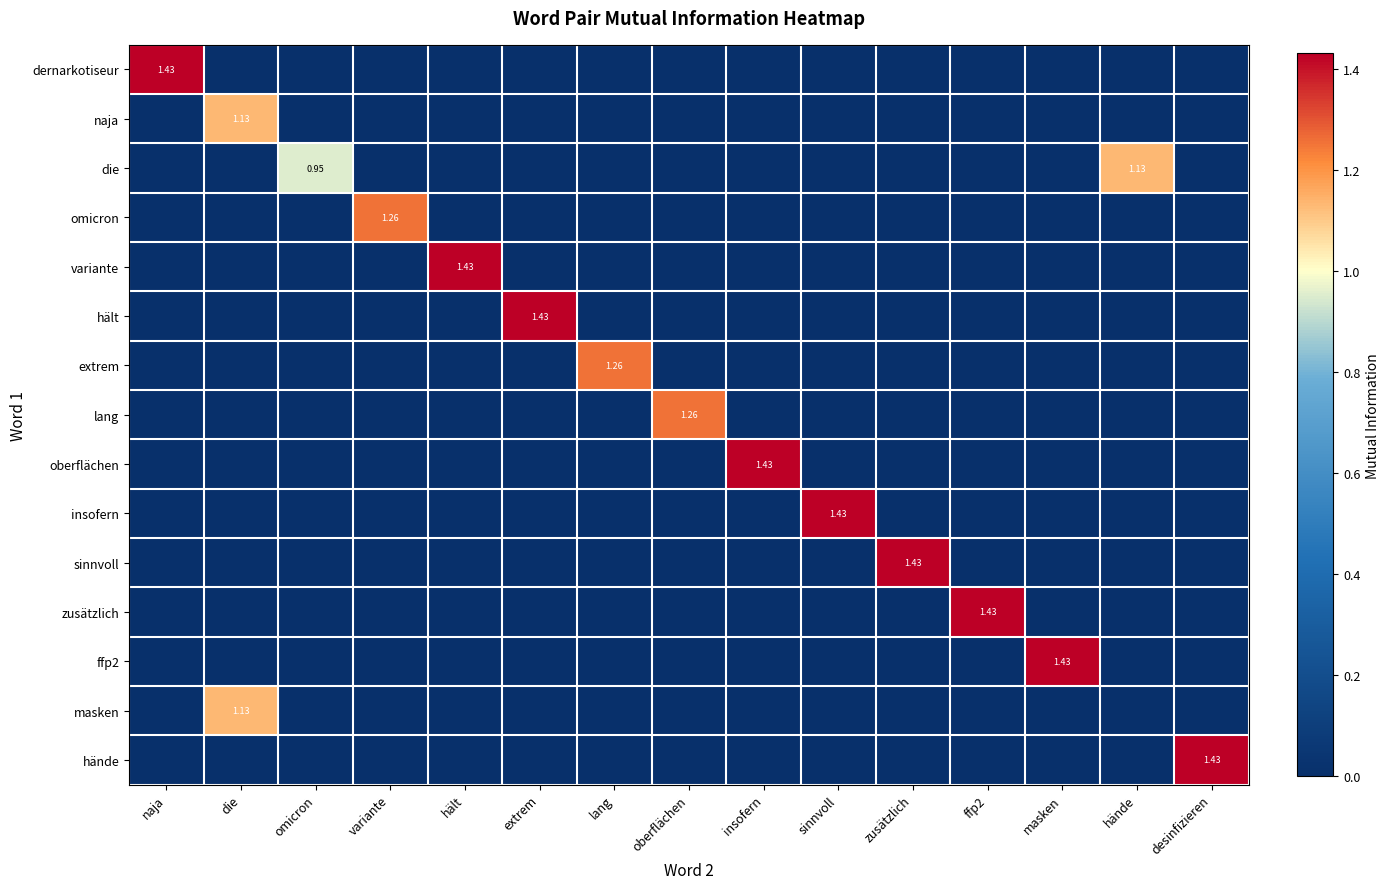

List the series in order of their peak value, lowest first.

naja, die, masken, omicron, extrem, lang, dernarkotiseur, variante, hält, oberflächen, insofern, sinnvoll, zusätzlich, ffp2, hände